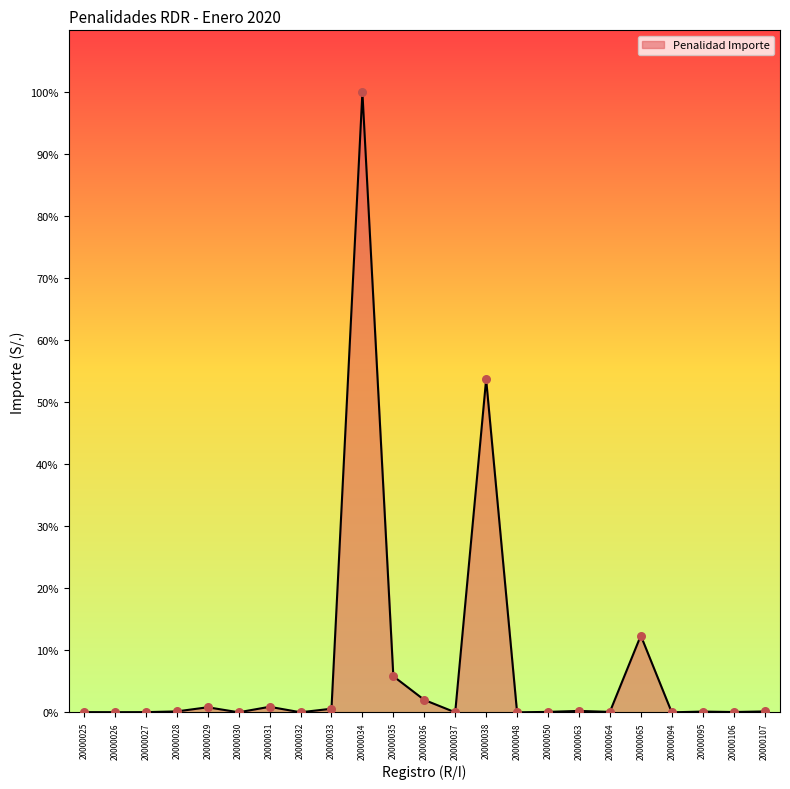

Does the chart have visible grid lines?

No